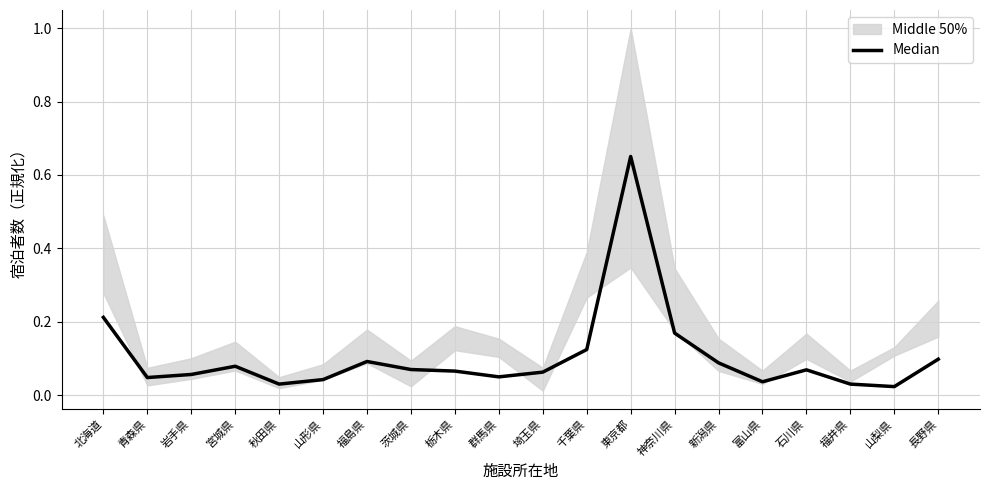

What is the sum of all values?

2.1